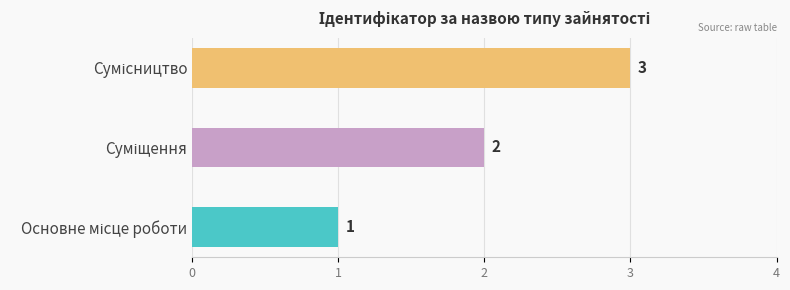

What is the average value?

2